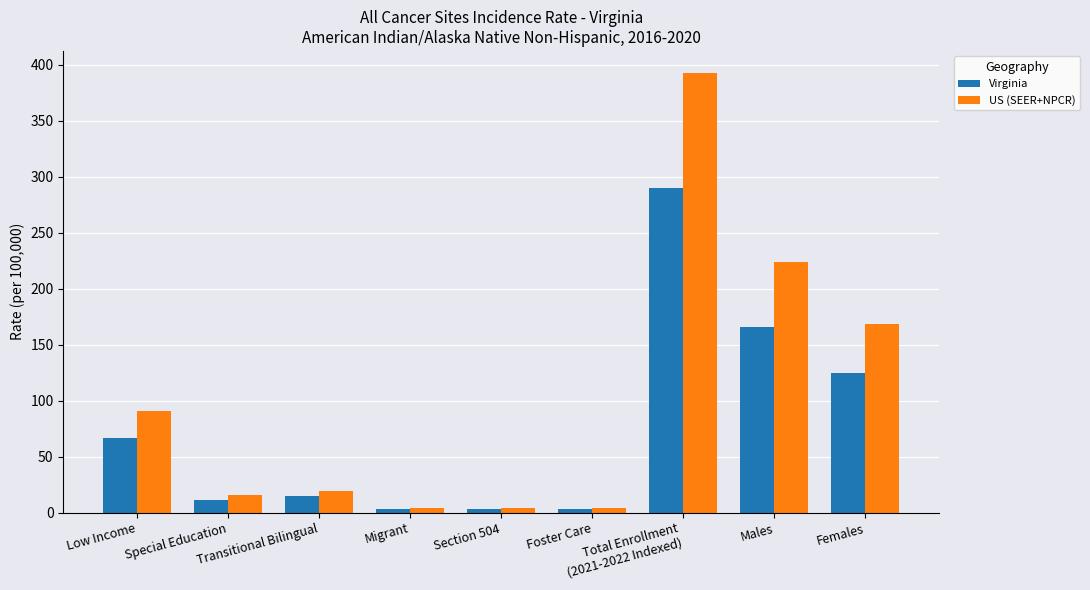

List the series in order of their overall mean, highest first.

US (SEER+NPCR), Virginia